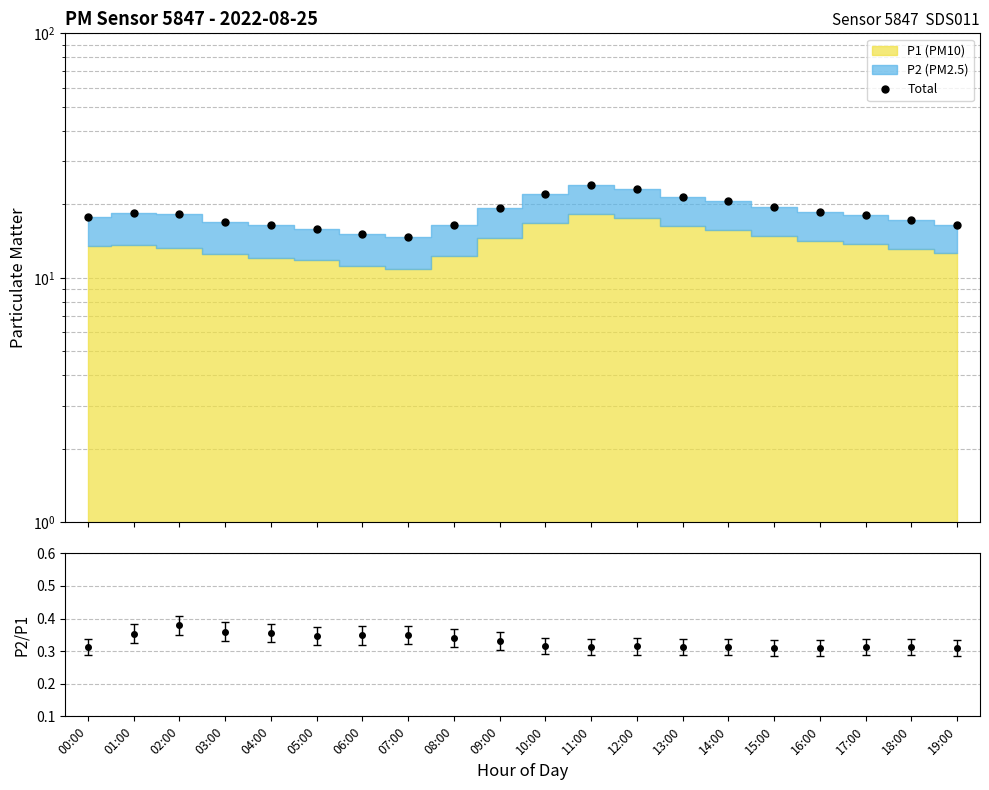

Which label corresponds to the smallest value in the chart?

07:00